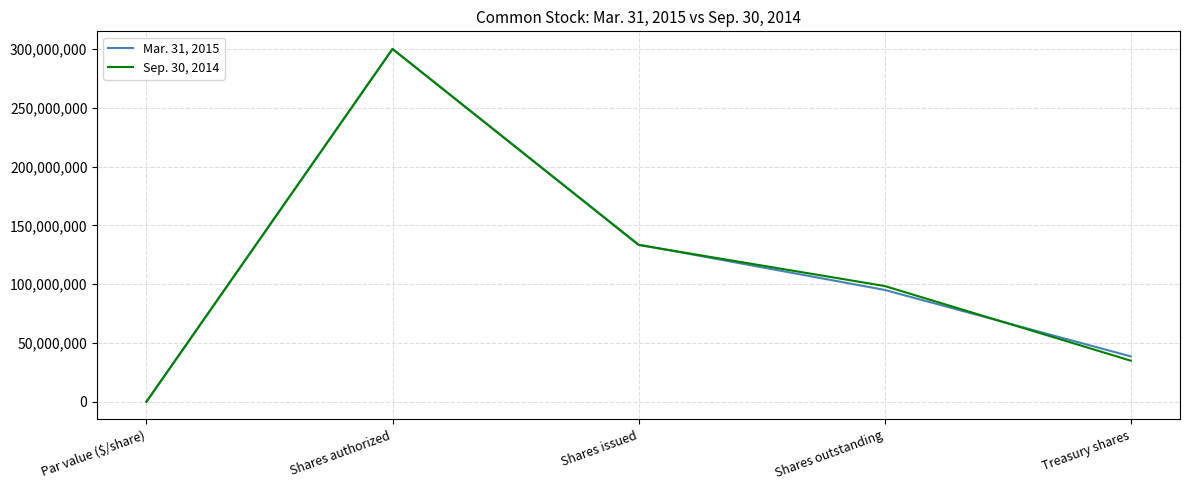

Reading left to right, transcribe all the data shown in this chart.

Mar. 31, 2015: 1	300000000	133622663	95088294	38534369
Sep. 30, 2014: 1	300000000	133322909	98404705	34918204